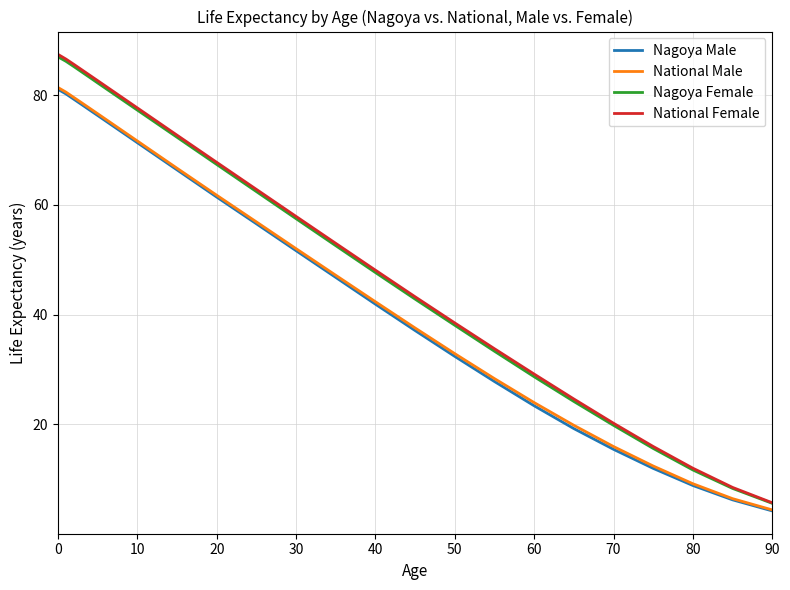

True or false: Nagoya Female and Nagoya Male cross at least once.

False